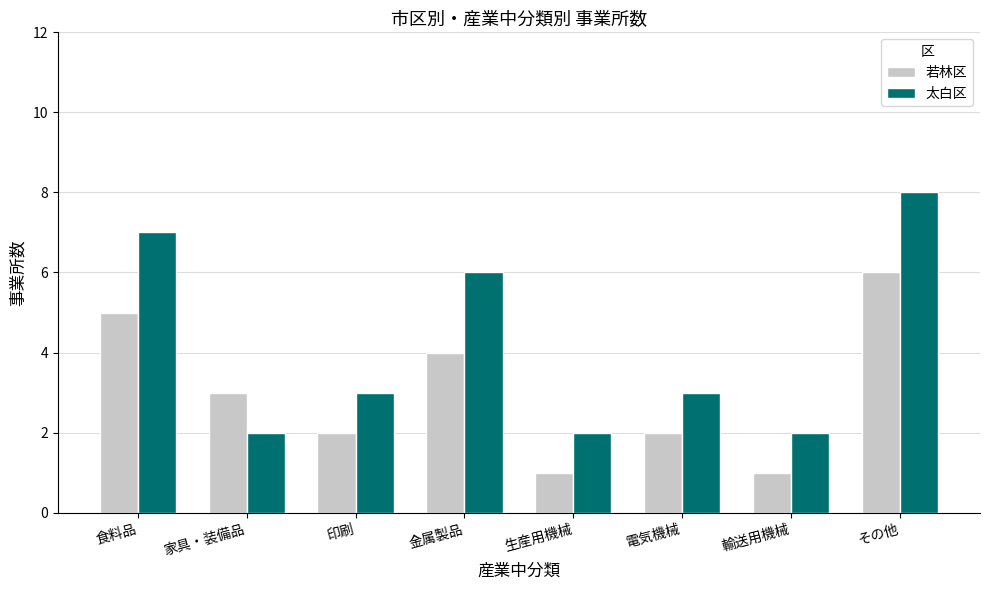

What is the difference between the maximum and minimum values in the 若林区 series?

5